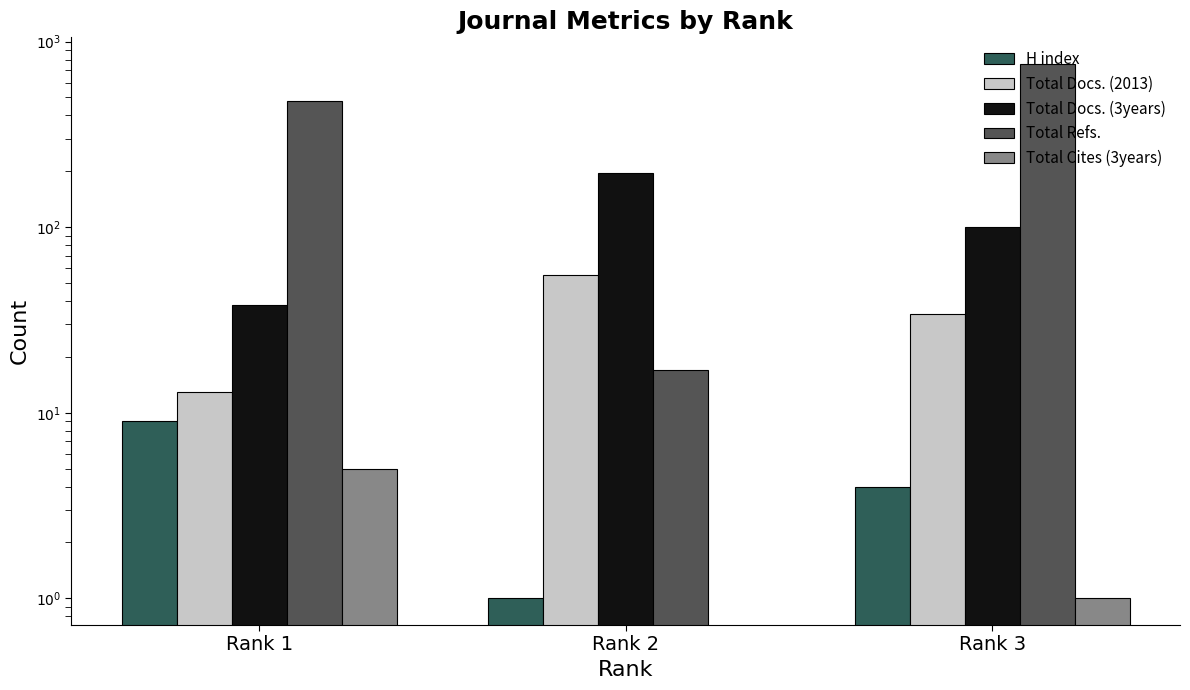

What is the highest value of the Total Cites (3years) series?

5